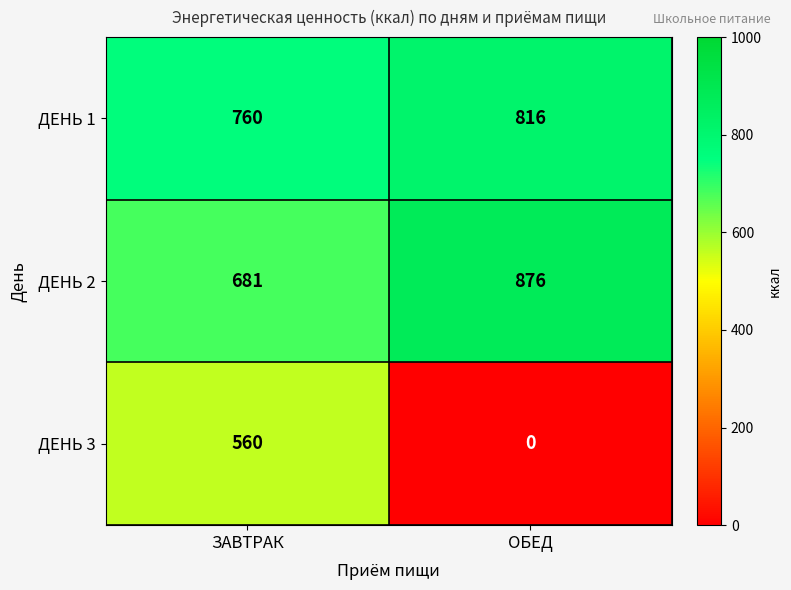

The value of ДЕНЬ 3 at ЗАВТРАК is 115. True or false?

False